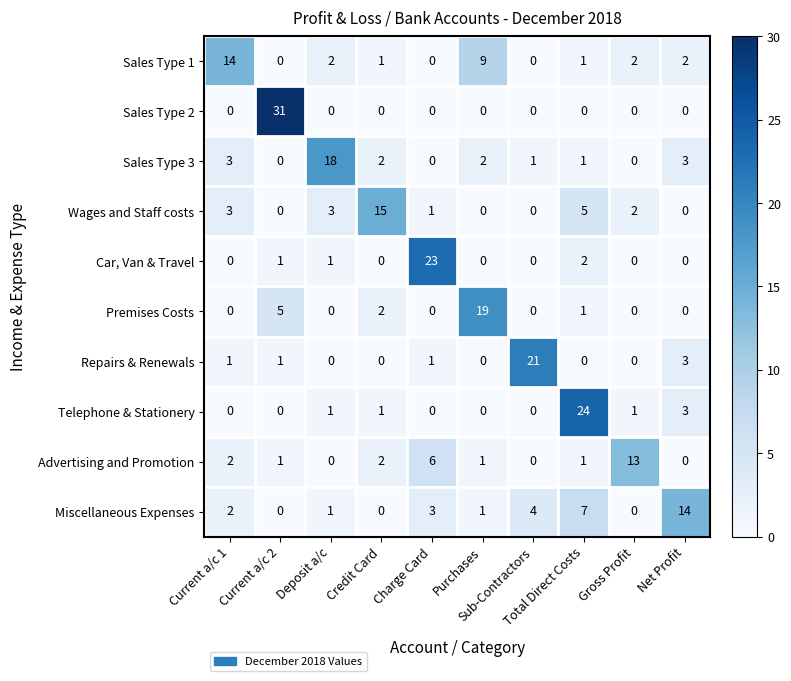

What is the difference between the second highest and minimum values in the Repairs & Renewals series?

3